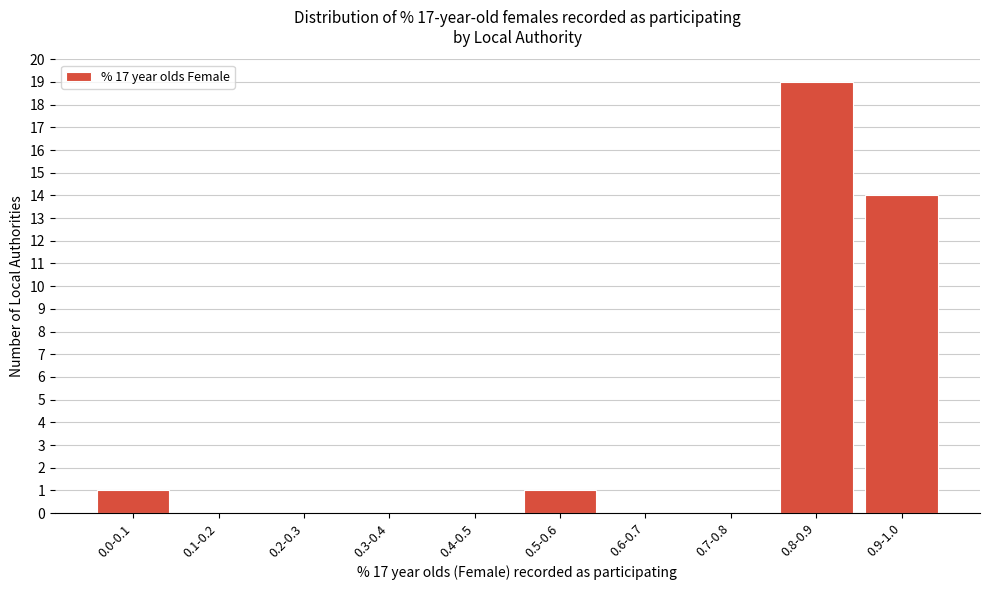

Reading left to right, what are all the values shown in this chart?

0.0-0.1=1	0.1-0.2=0	0.2-0.3=0	0.3-0.4=0	0.4-0.5=0	0.5-0.6=1	0.6-0.7=0	0.7-0.8=0	0.8-0.9=19	0.9-1.0=14